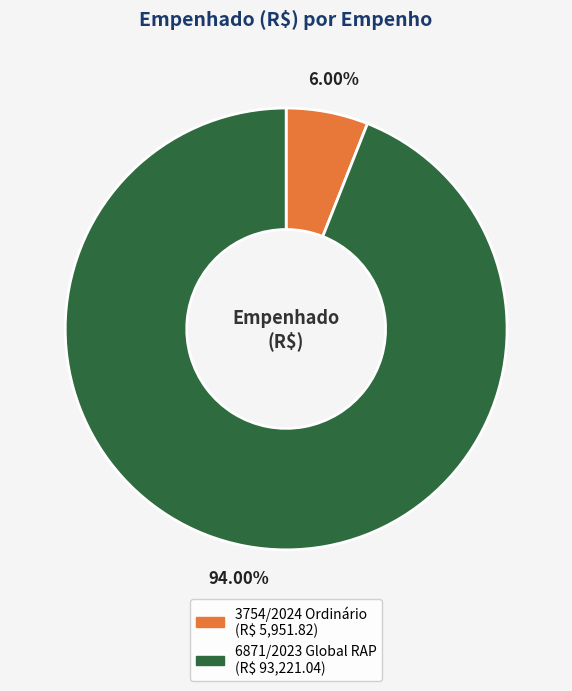

Approximately how many times larger is the value at 6871/2023 Global RAP compared to 3754/2024 Ordinário?

15.7